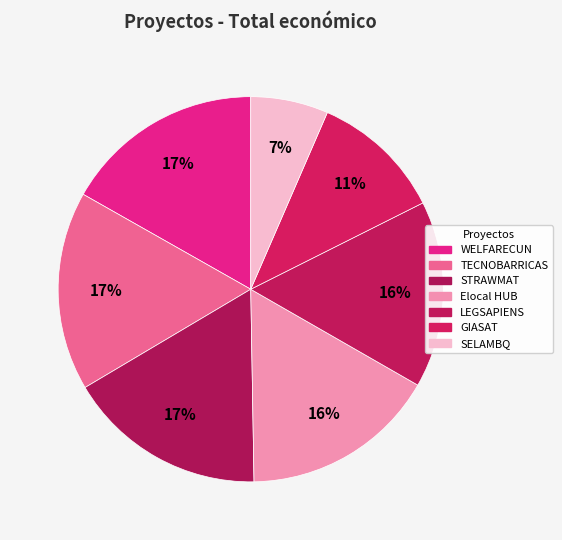

Count the number of slices in the pie.

7